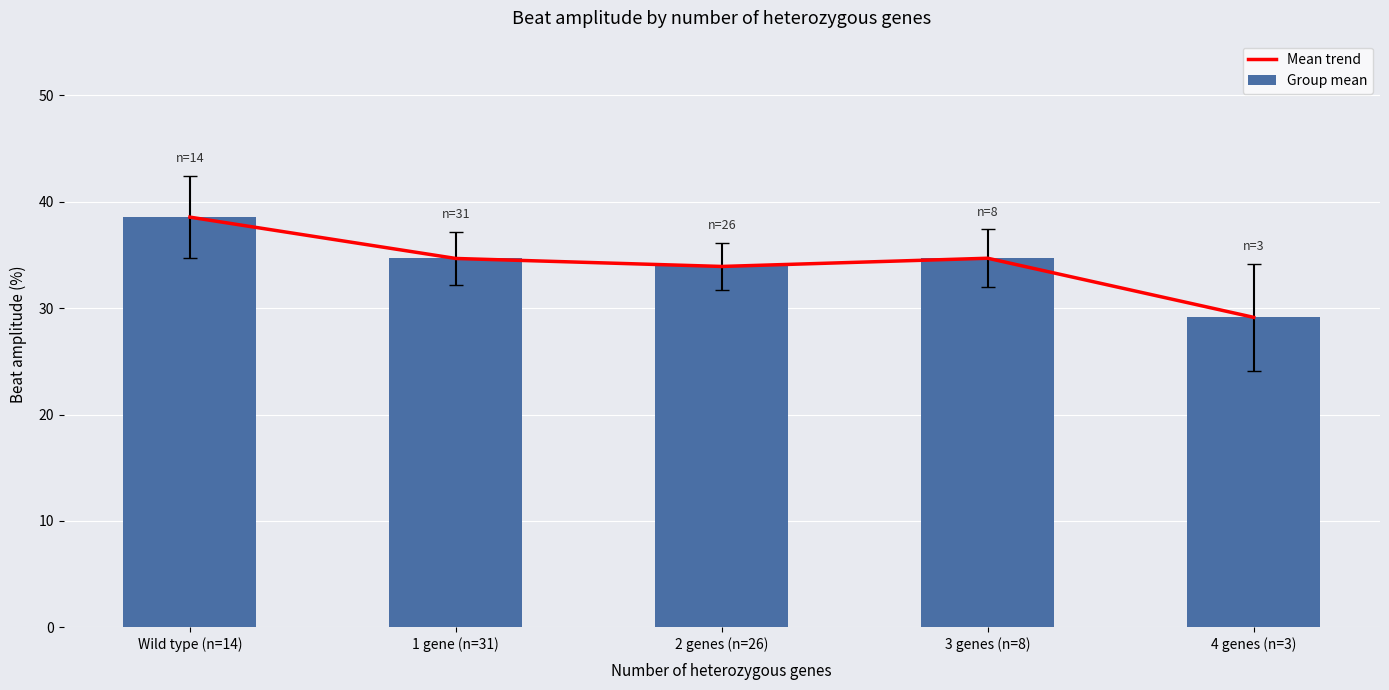

What position from the right is 4 genes (n=3)?

1